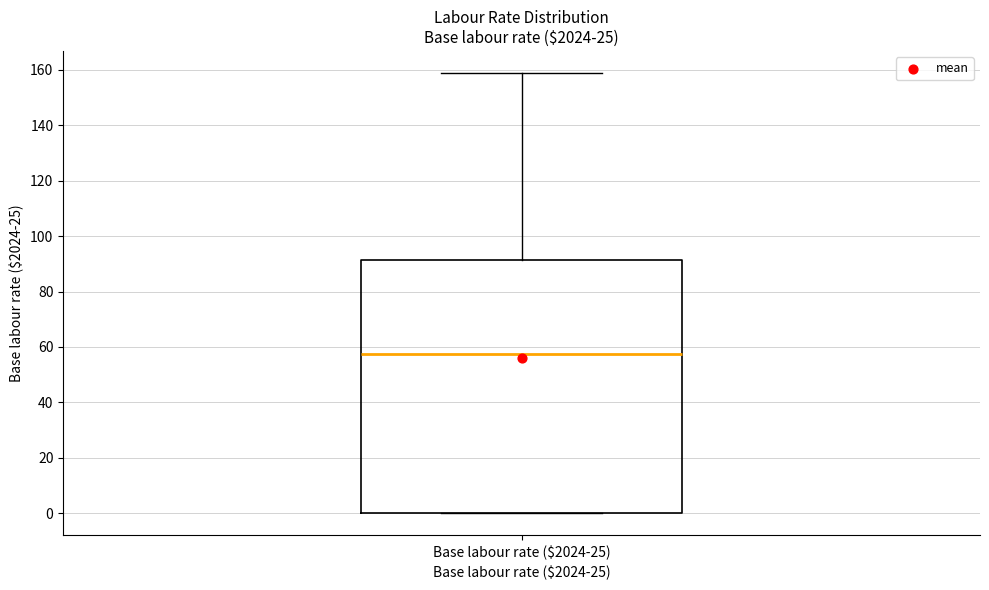

Transcribe this box plot: give where the median line is, the range the box spans, and where the two whiskers end, as read against the y-axis. The values are not printed on the chart, so give them approximately, as read against the axis.

median 58, box 0 to 92, whiskers 0 to 158